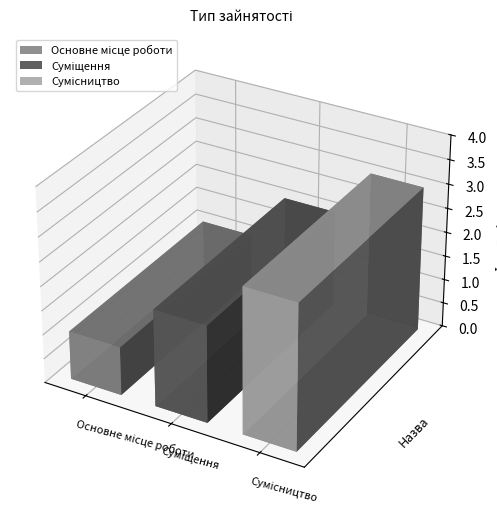

What is the change in value from Основне місце роботи to Суміщення?

+1